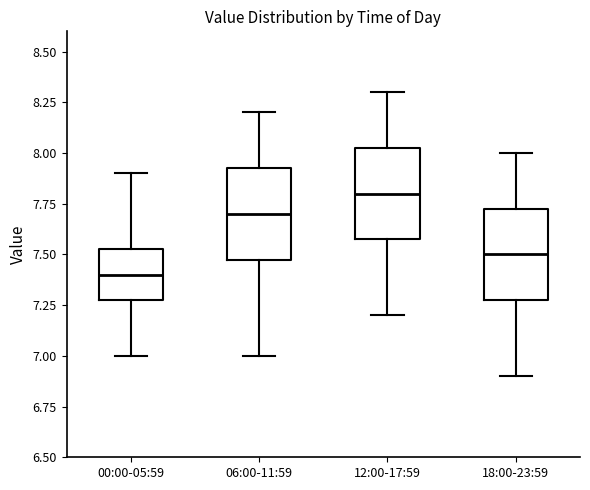

Where is the lower edge of the box for 18:00-23:59 on the y-axis? The values are not printed on the chart, so give them approximately, as read against the axis.

7.30